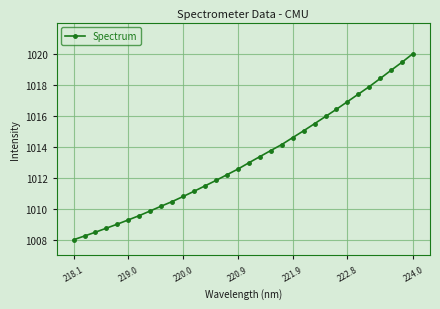

What is the value of the 3rd point from the left?

1008.5